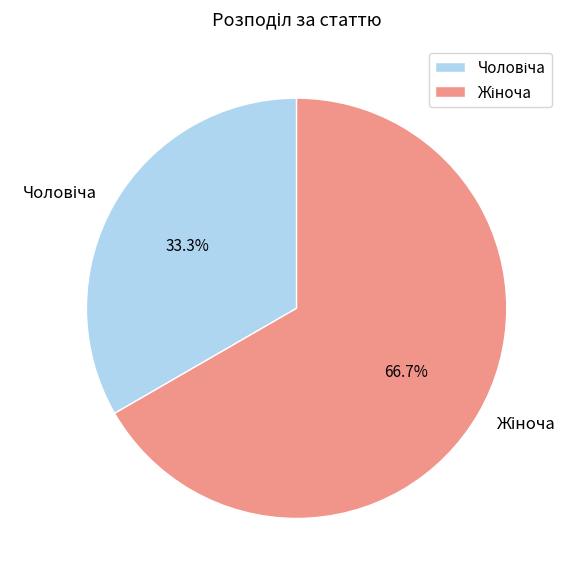

Is there any slice that represents more than half of the pie?

Yes